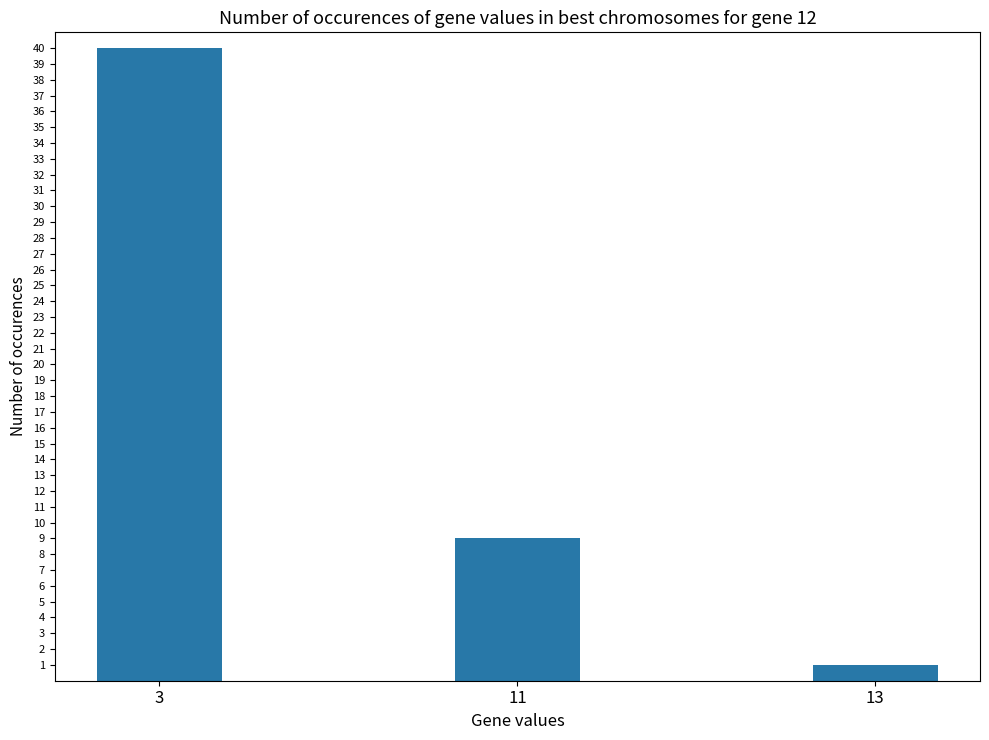

Where does the data first go above 9?

3